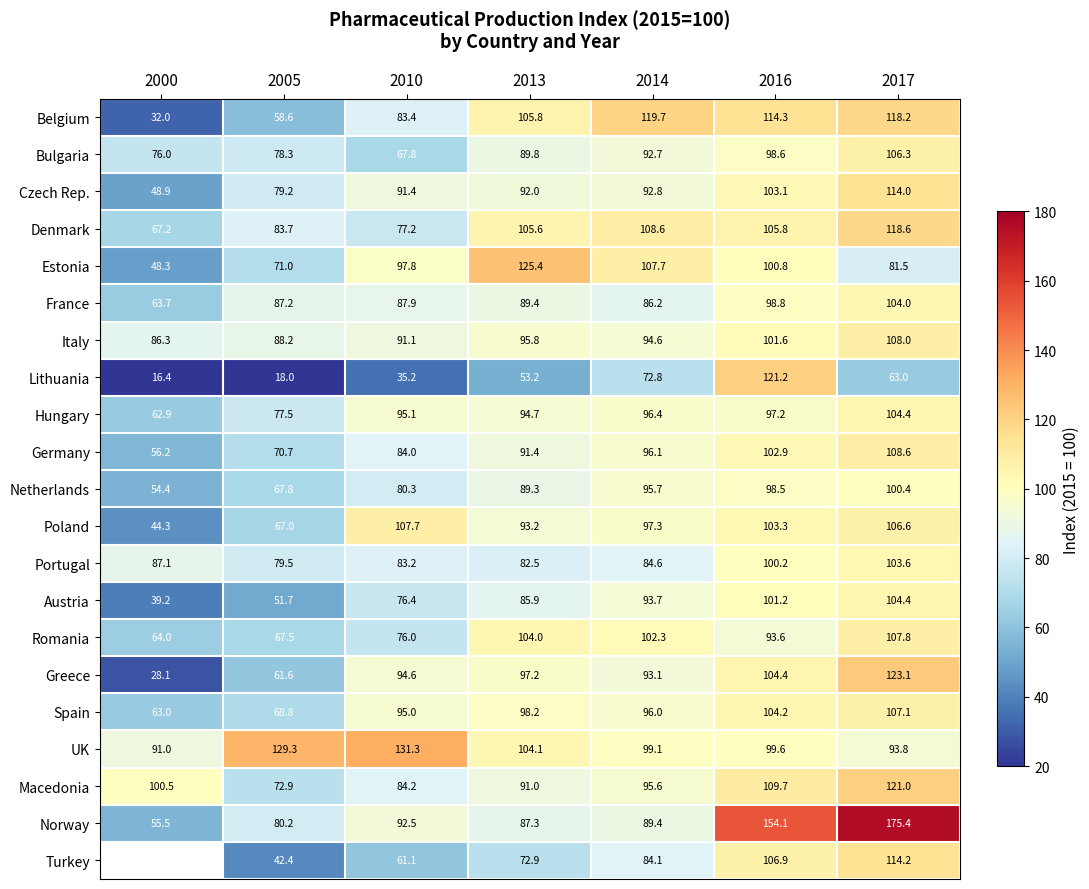

The value of Macedonia at 2013 is 91.0. True or false?

True